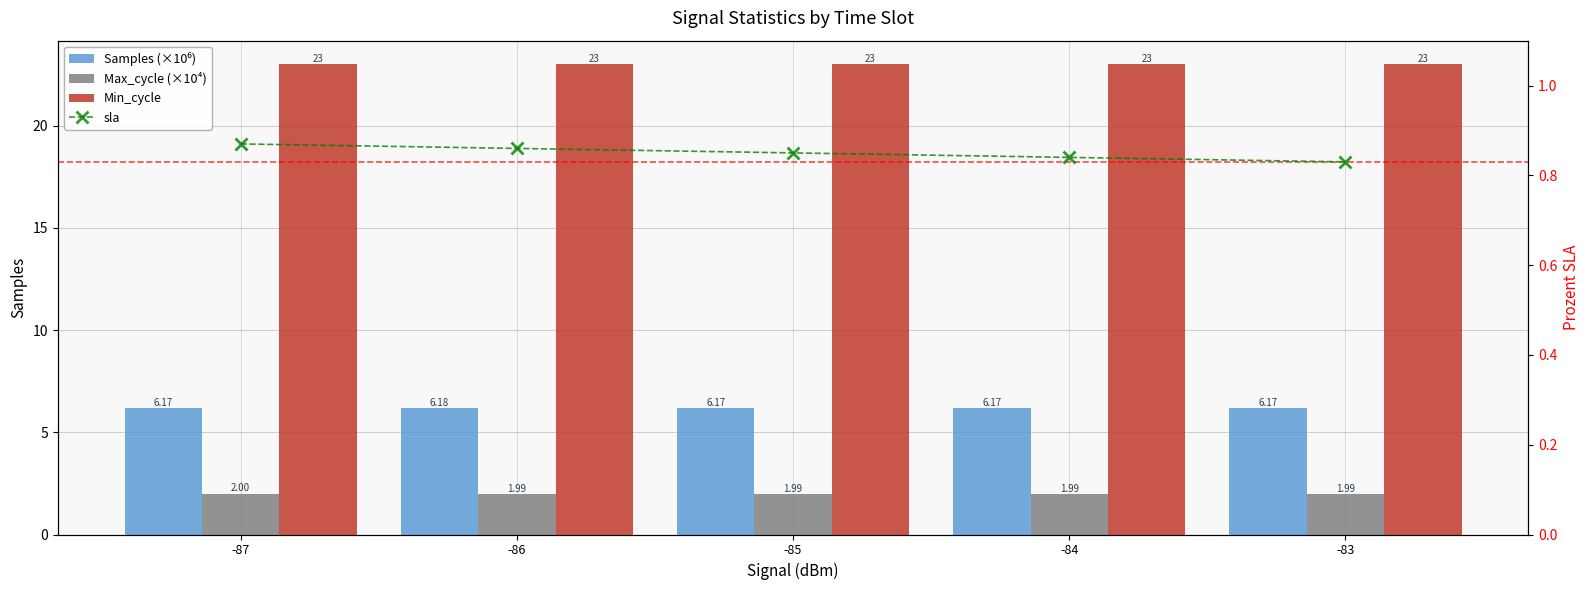

What is the value of the Min_cycle bar at the 1st from the left?

23.0